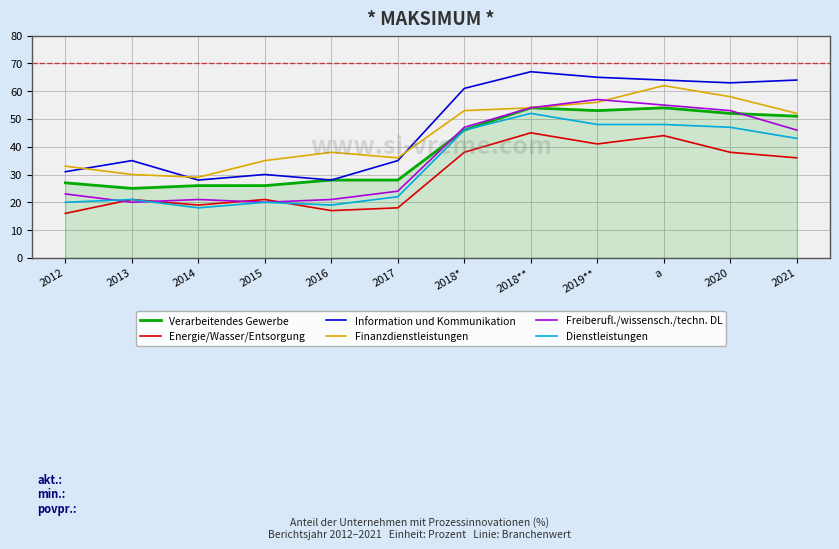

How many series are shown in this chart?

6